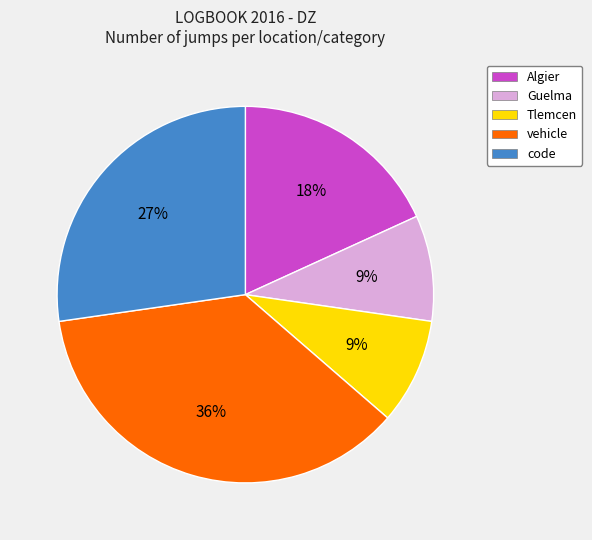

Does code account for over 50% of the chart?

No